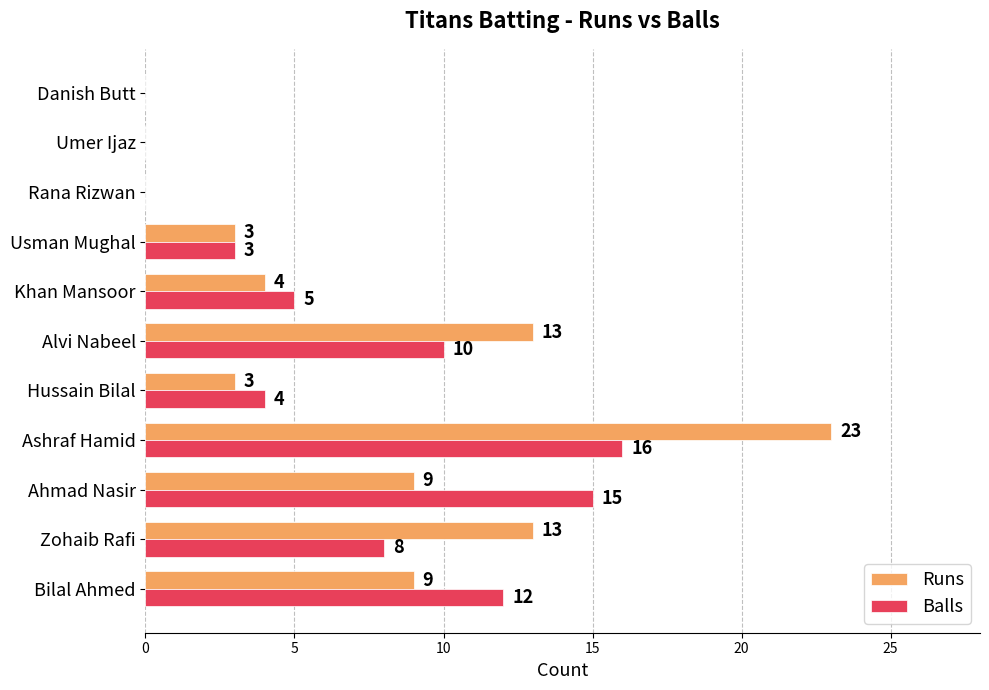

What is the sum of the Balls values at Ashraf Hamid and Alvi Nabeel?

26